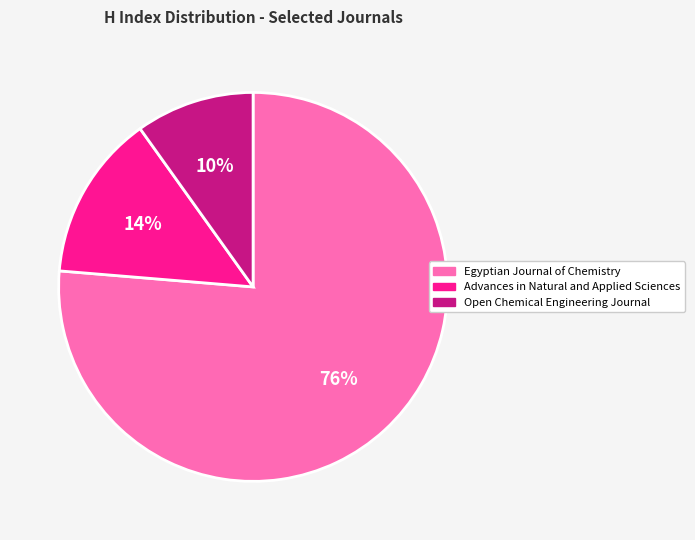

To the nearest percent, what is the difference between the Open Chemical Engineering Journal and Egyptian Journal of Chemistry slice percentages?

66%